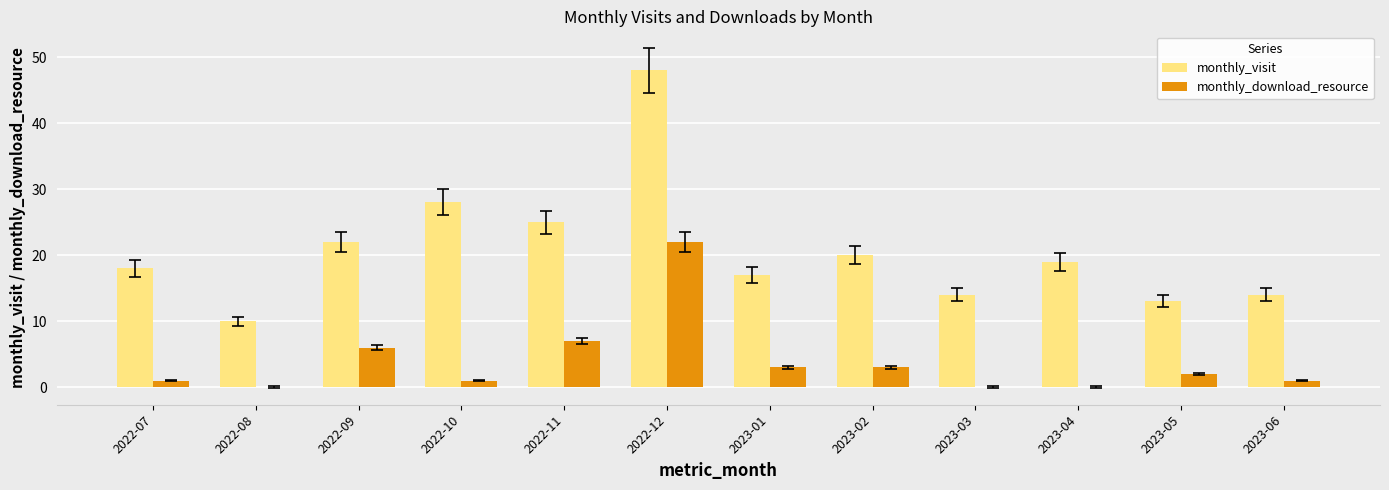

What is the average value of the monthly_download_resource series?

4